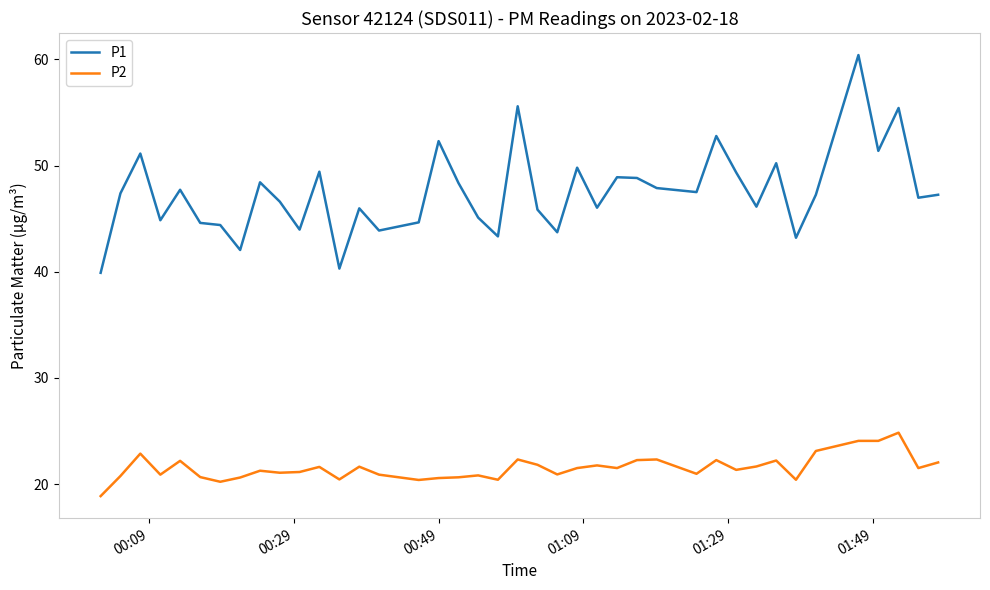

What is the highest value of the P2 series?

24.9